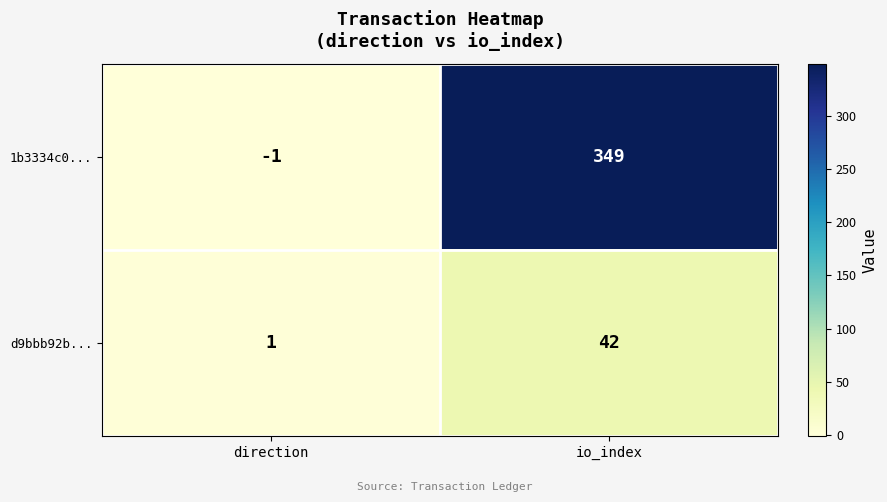

How many negative values does the 1b3334c0... series have?

1